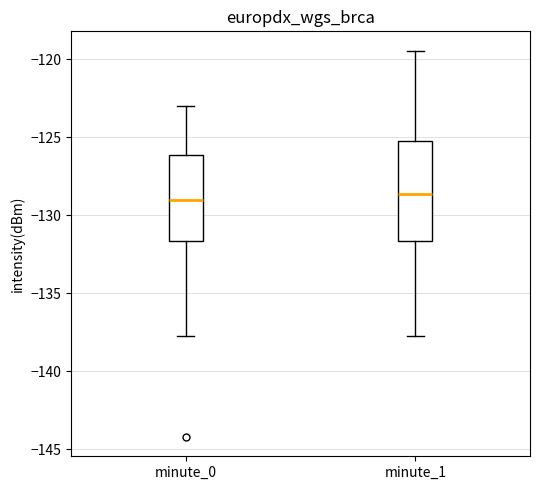

Where is the upper edge of the box for minute_0 on the y-axis? The values are not printed on the chart, so give them approximately, as read against the axis.

-126.0